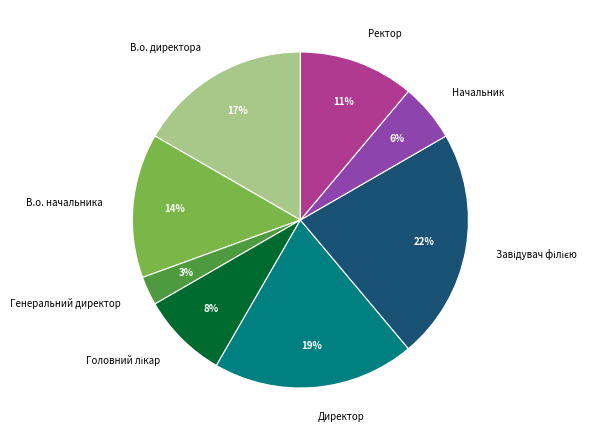

Approximately how many times larger is the value at Начальник compared to Ректор?

0.5